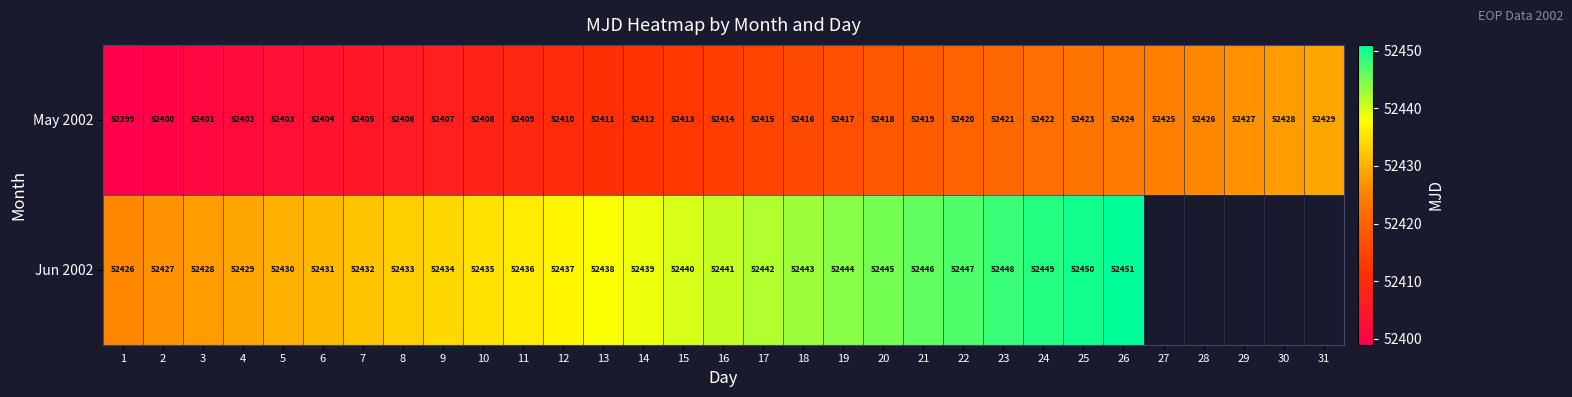

What is the difference between the May 2002 values at 23 and 16?

7